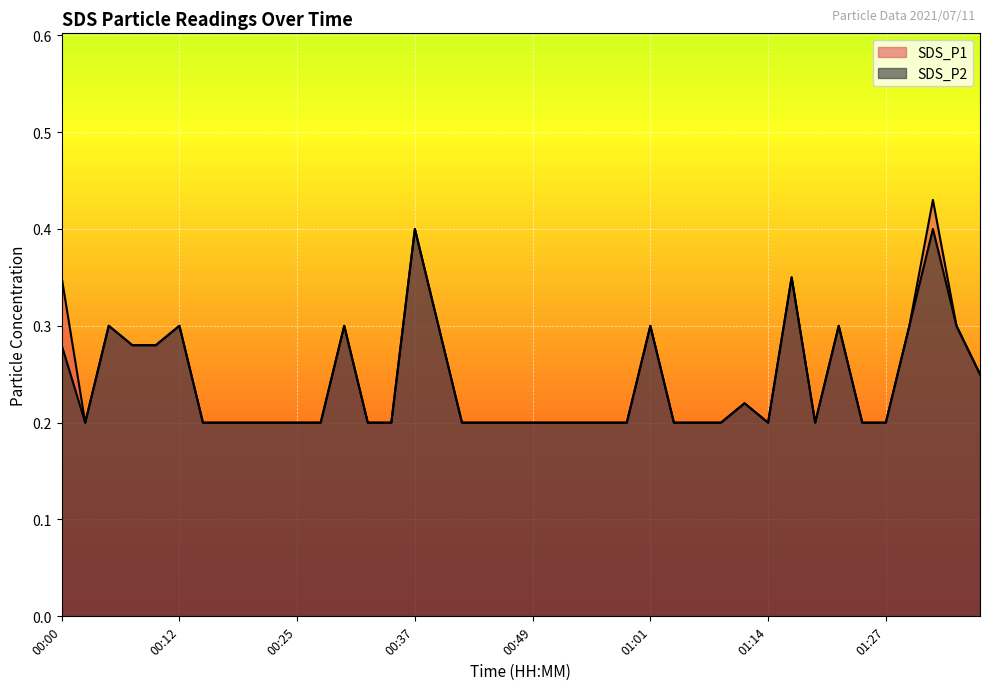

True or false: SDS_P1 and SDS_P2 intersect in this chart.

False